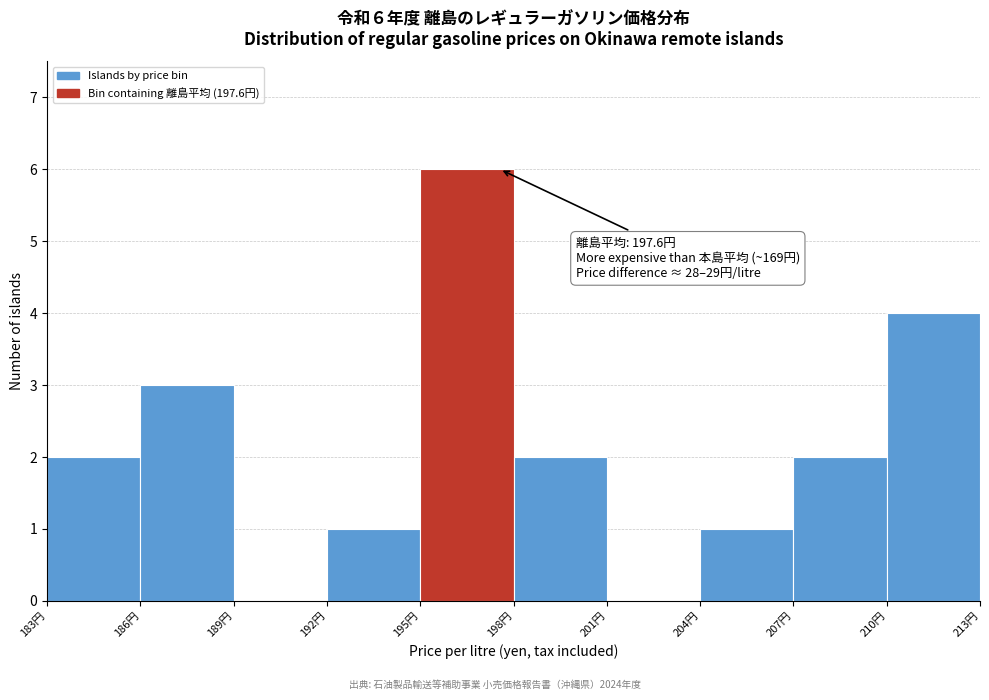

Which range on the x-axis has the tallest bar?

195 to 198